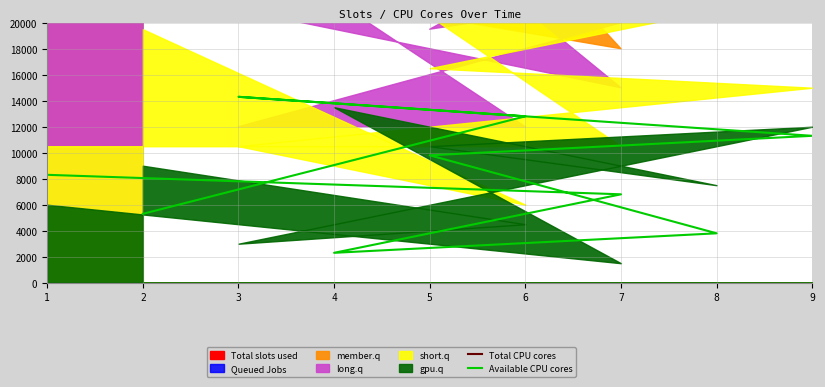

True or false: Available CPU cores and Total CPU cores cross at least once.

False